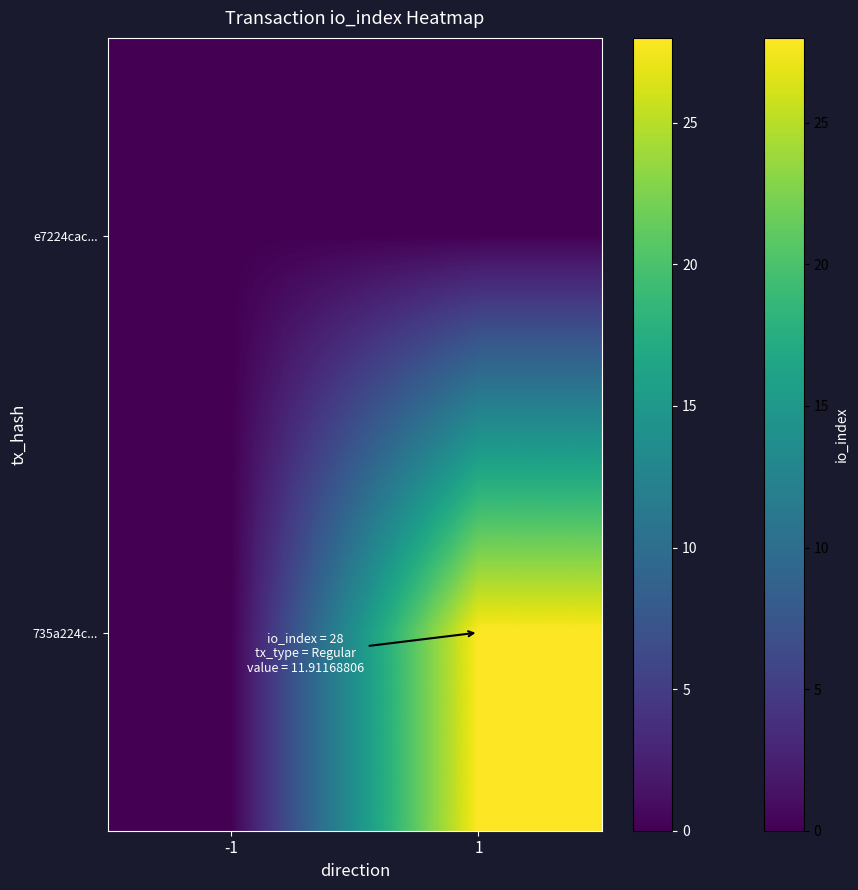

At 1, list the series in order from smallest to largest.

e7224cac..., 735a224c...